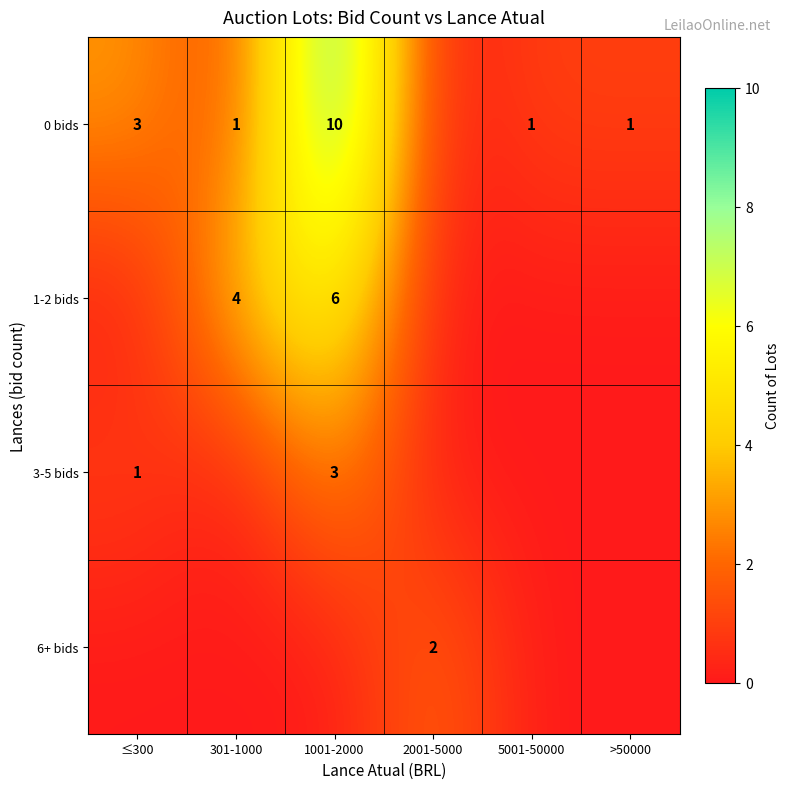

How many data points does each series have?

6